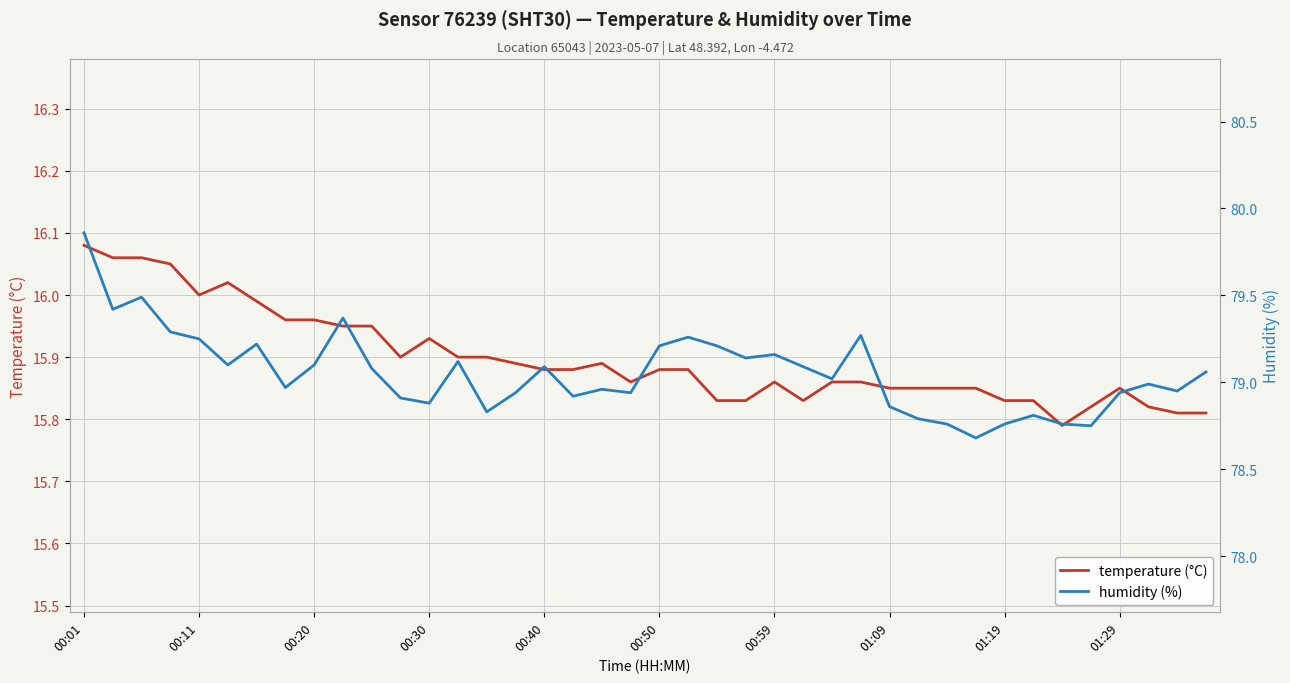

What is the highest value of the temperature series?

16.1